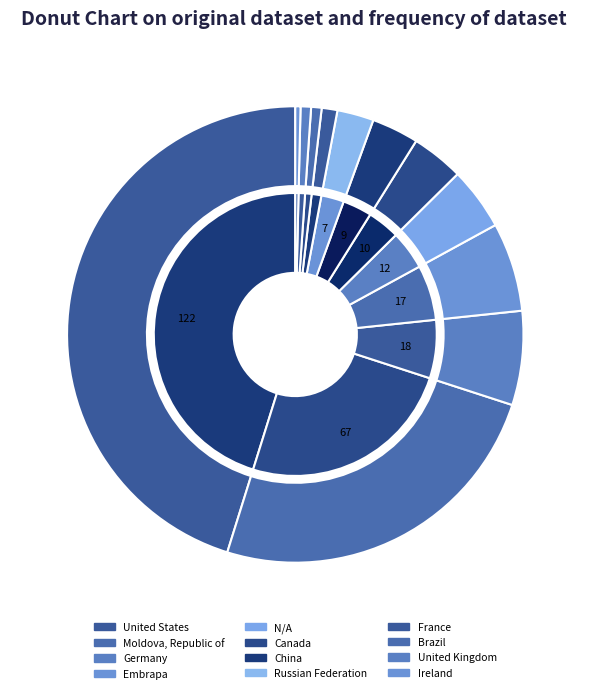

To the nearest percent, what is the difference between the Canada and United Kingdom slice percentages?

3%